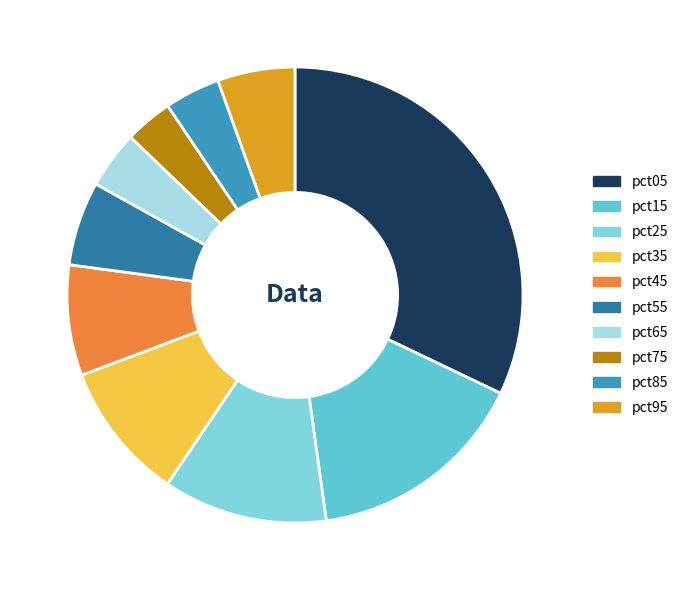

To the nearest percent, what is the difference between the pct05 and pct55 slice percentages?

26%